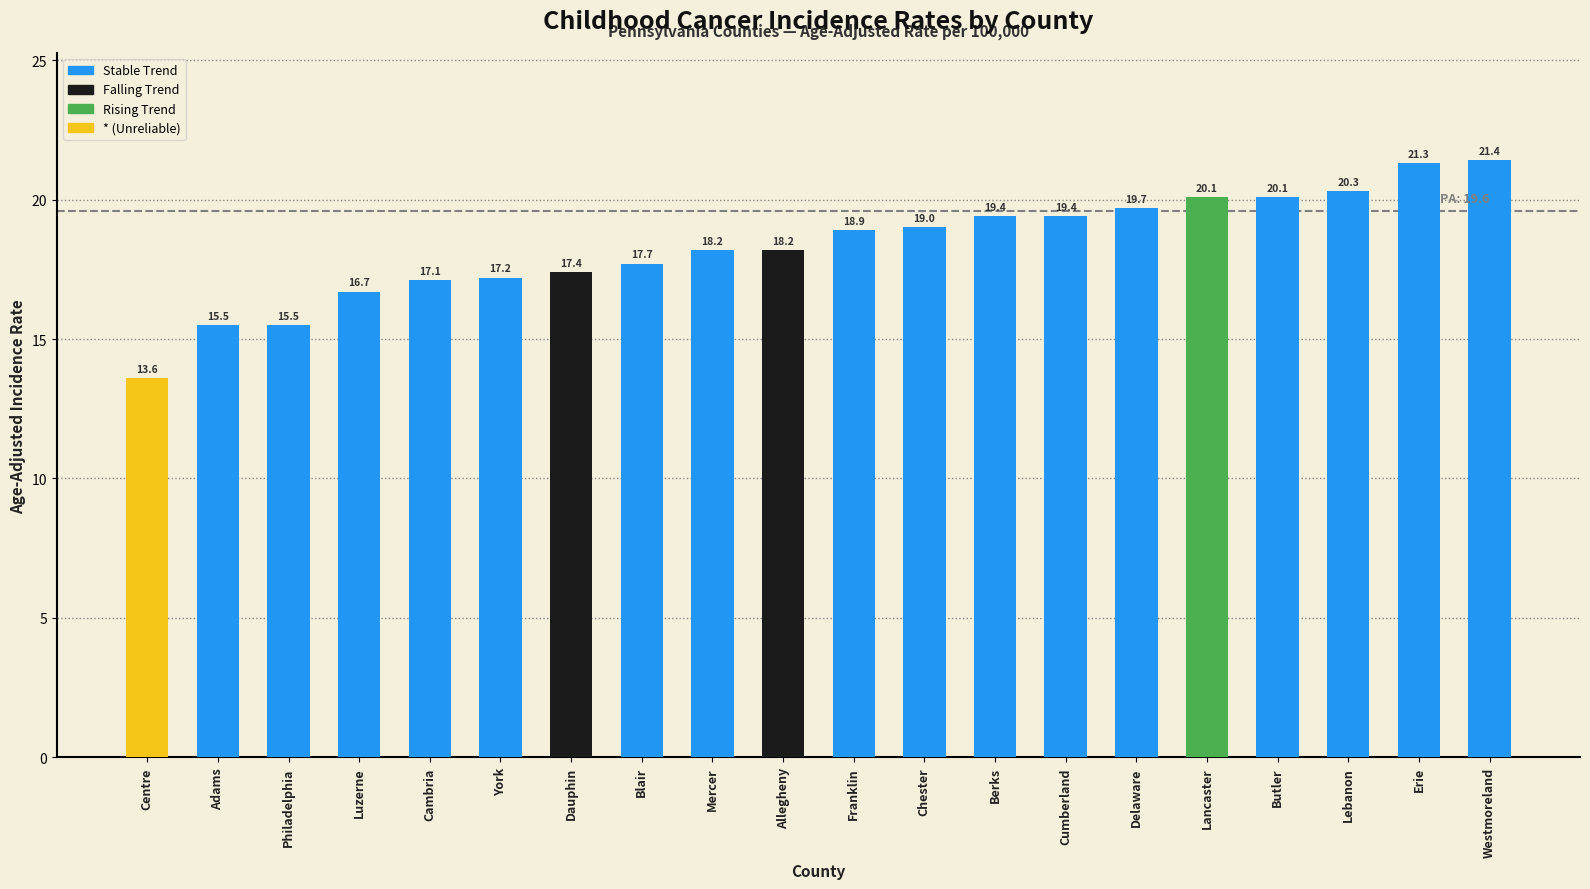

Reading left to right, transcribe all the data shown in this chart.

Centre=13.6	Adams=15.5	Philadelphia=15.5	Luzerne=16.7	Cambria=17.1	York=17.2	Dauphin=17.4	Blair=17.7	Mercer=18.2	Allegheny=18.2	Franklin=18.9	Chester=19.0	Berks=19.4	Cumberland=19.4	Delaware=19.7	Lancaster=20.1	Butler=20.1	Lebanon=20.3	Erie=21.3	Westmoreland=21.4